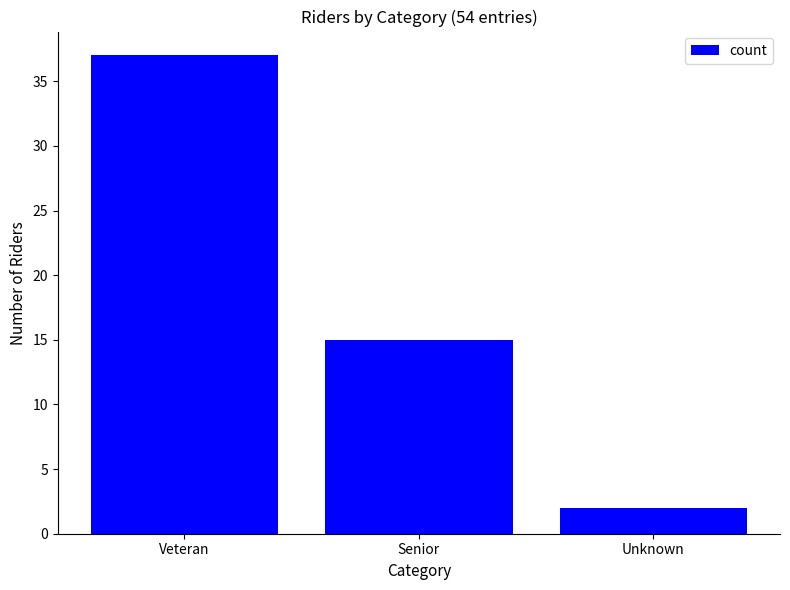

What is the change in value from Veteran to Unknown?

-35